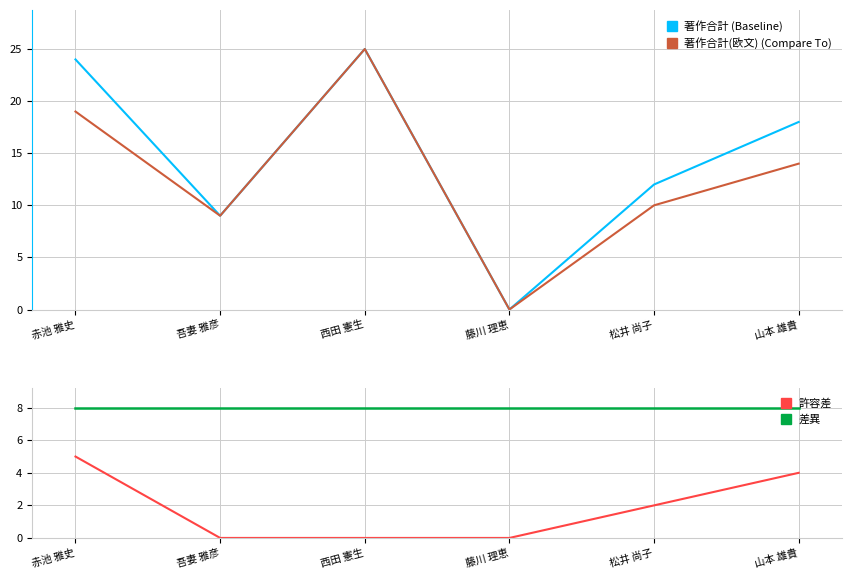

The 著作合計(欧文) (Compare To) series shows 25 at 西田 憲生. True or false?

True